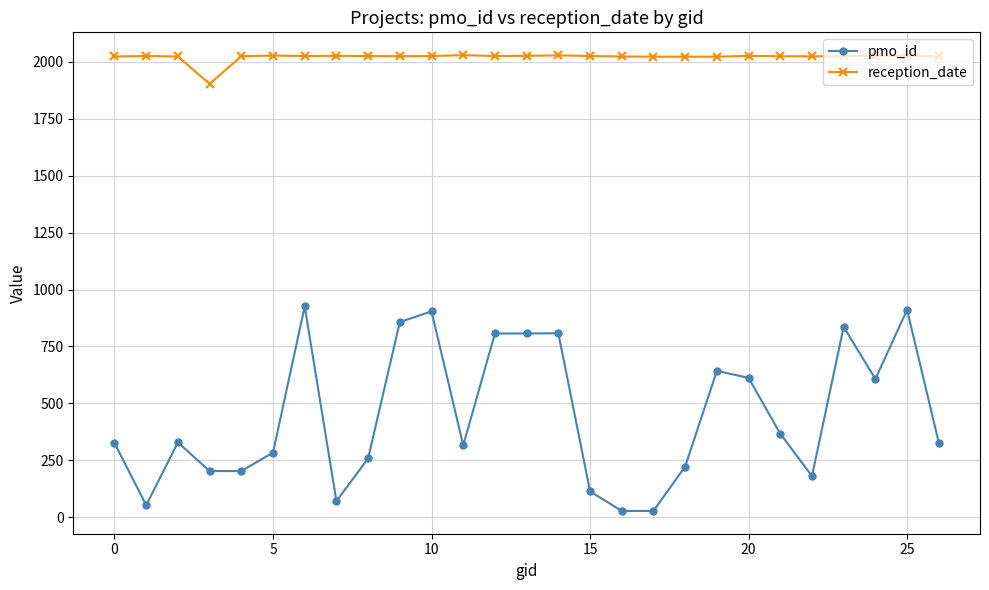

Which series has the largest total across all categories?

reception_date